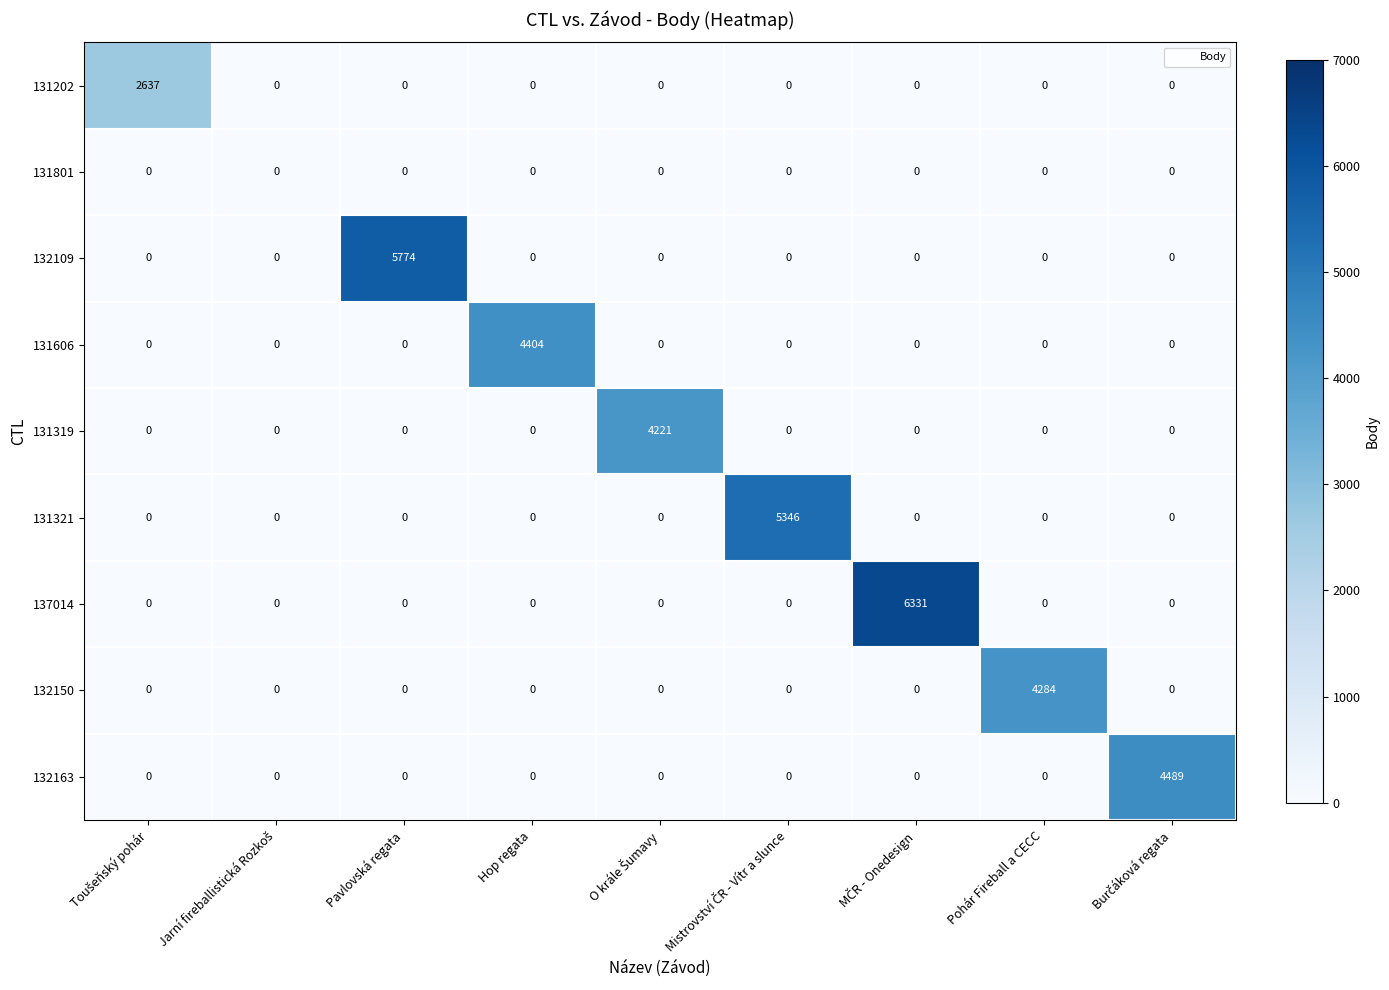

What is the highest value of the 132150 series?

4284